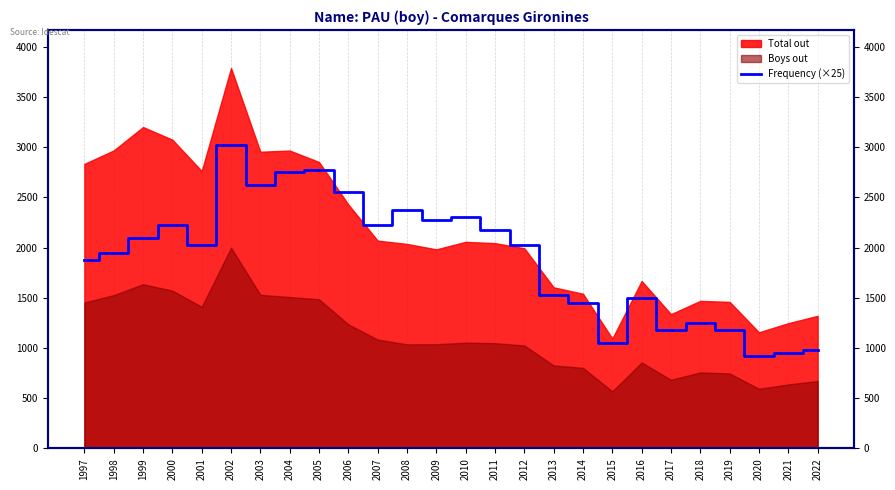

Is it true that the value at 2016 is 1500?

True